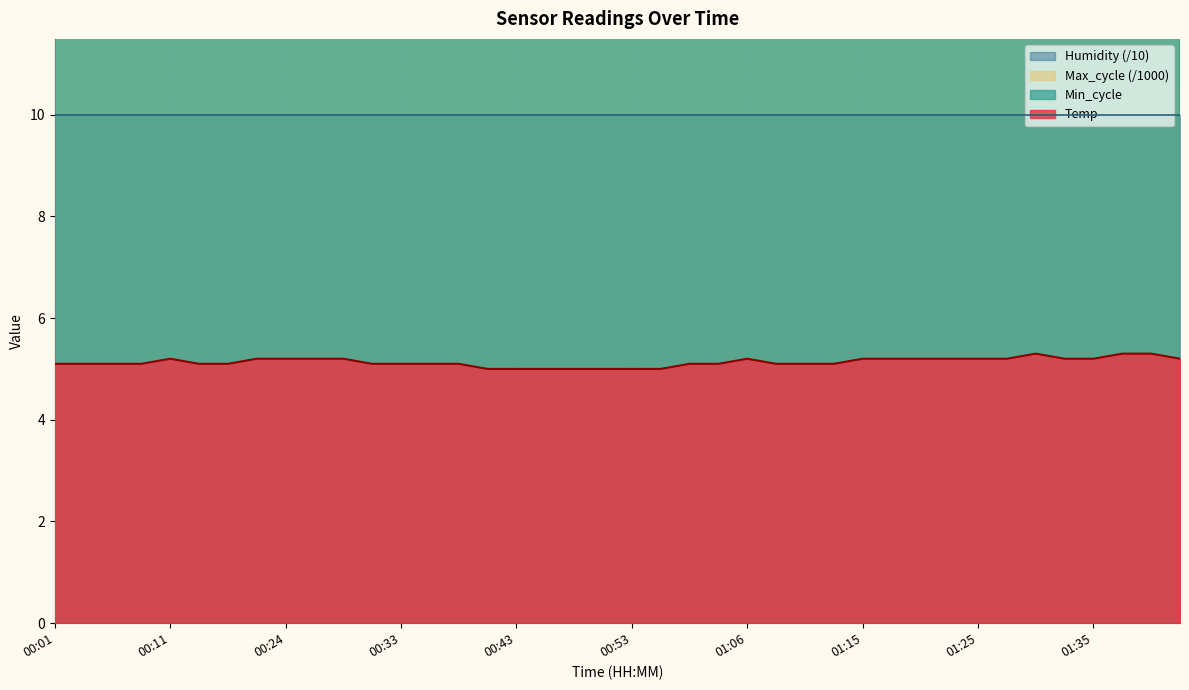

What is the label of the 9th point from the left?

00:24